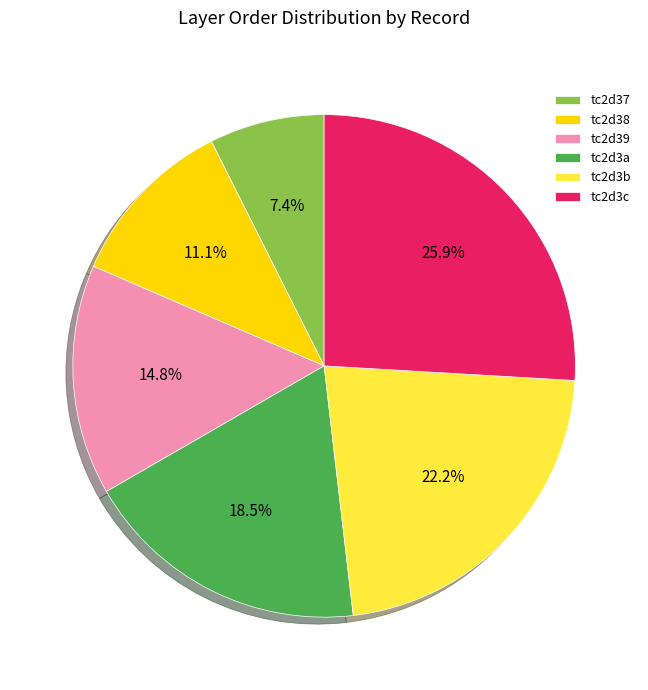

Does tc2d37 represent more than half of the total?

No